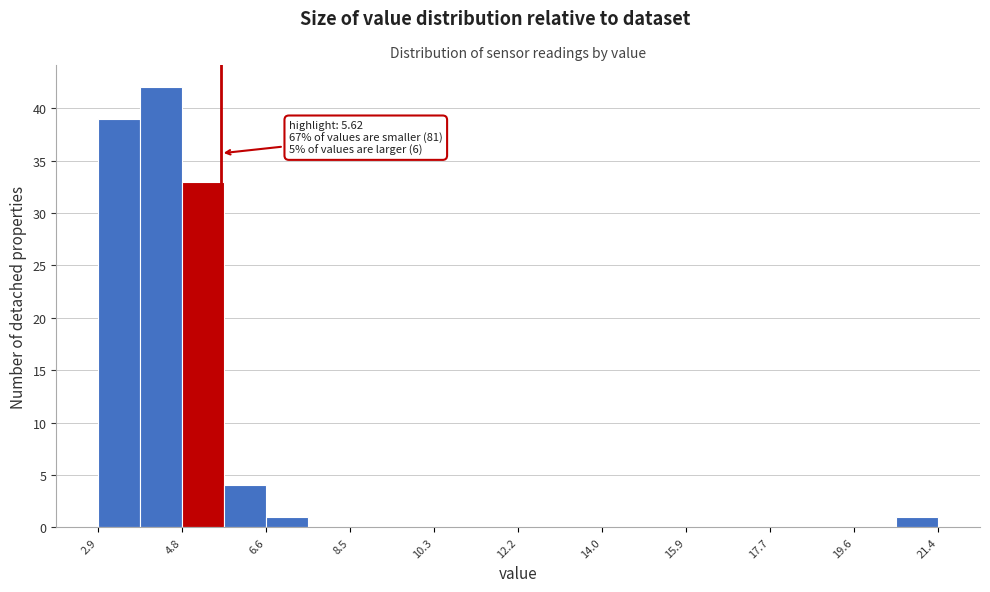

Over which range of the x-axis is the bar tallest?

3.8 to 4.8